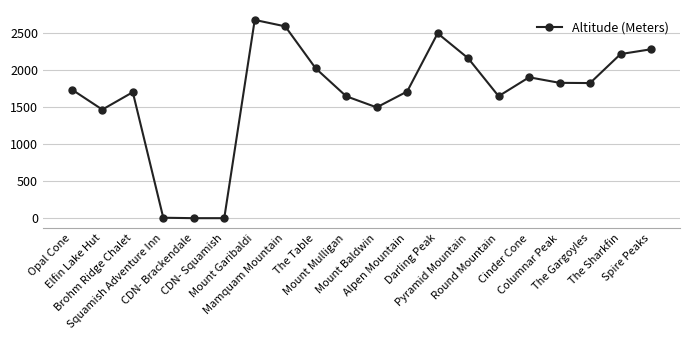

Where is the first local minimum?

Elfin Lake Hut